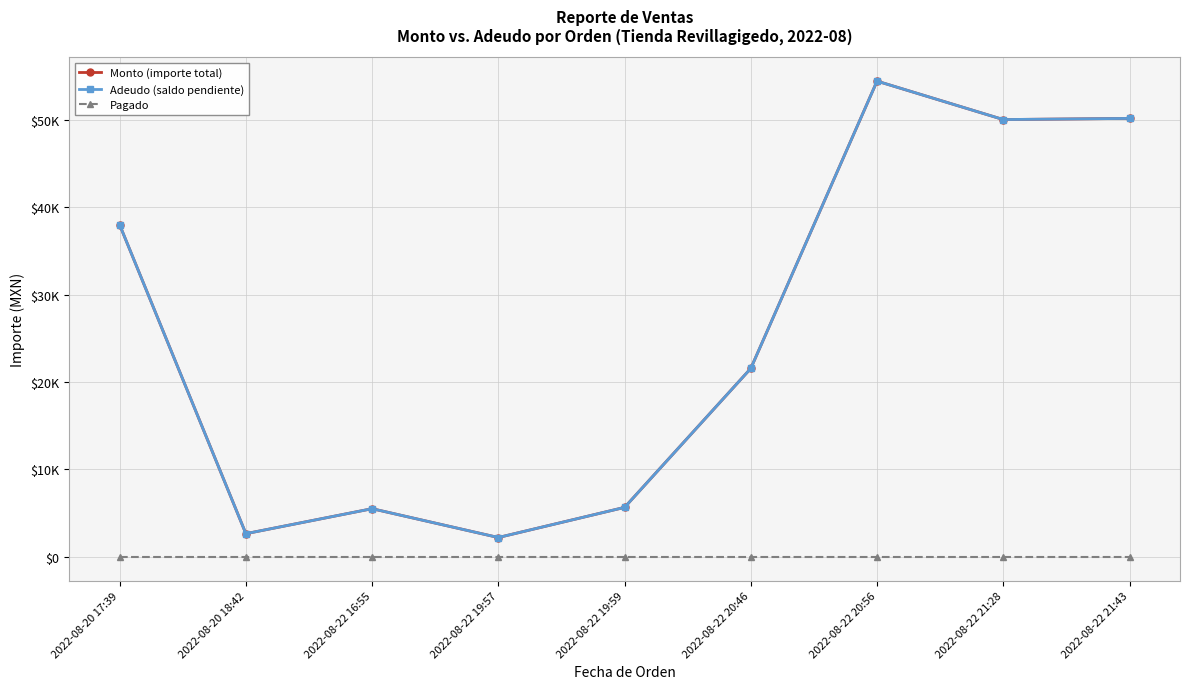

Is the value of Monto (importe total) at 2022-08-22 20:46 greater than the value of Pagado at 2022-08-20 17:39?

Yes